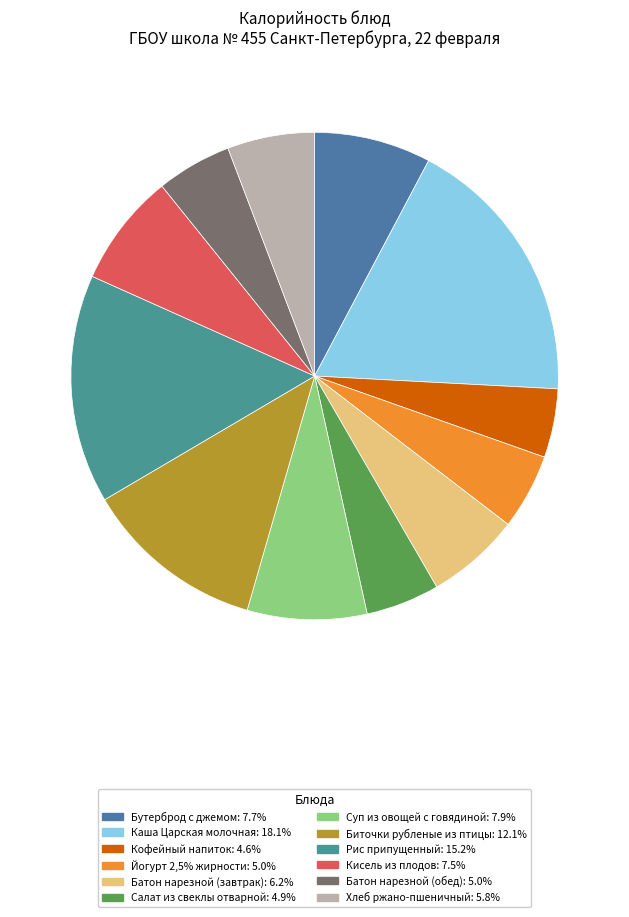

Is it true that Хлеб ржано-пшеничный is 1% of the pie?

False